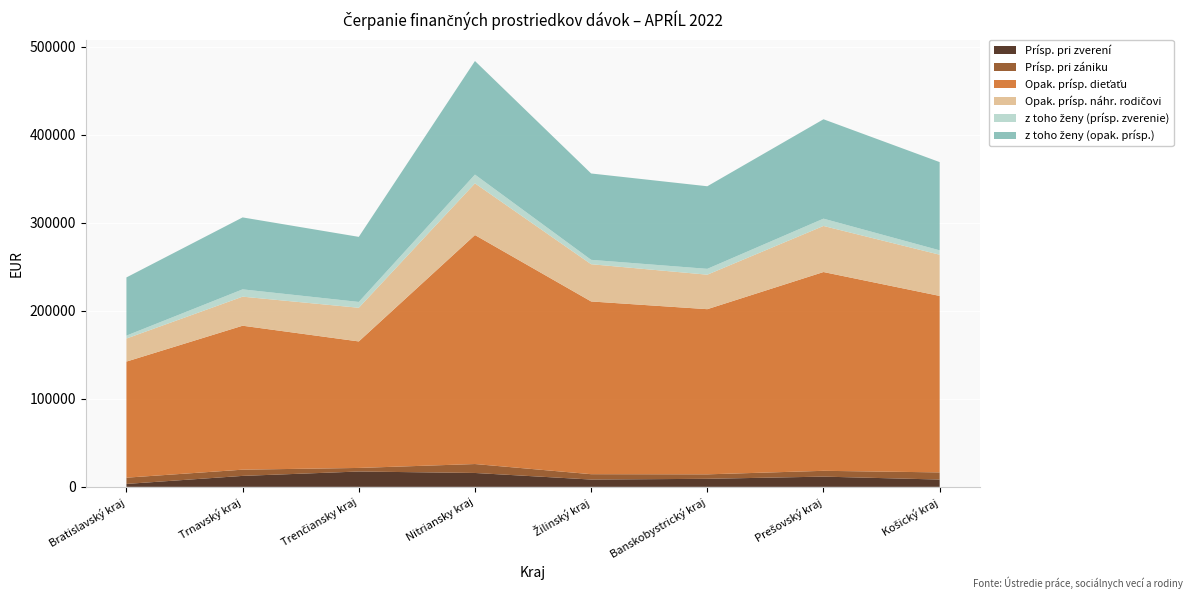

Reading left to right, what are all the values shown in this chart?

Prísp. pri zverení: 3319.4	12447.9	17427.1	15767.3	8298.6	9128.5	11618.0	8298.6
Prísp. pri zániku: 7109.2	7072.4	4062.4	10156.0	6094.0	5078.0	6601.4	8124.8
Opak. prísp. dieťaťu: 131888.2	163549.3	143718.7	260164.9	196231.5	187652.3	225841.6	200491.7
Opak. prísp. náhr. rodičovi: 26185.1	33008.9	38246.5	58723.0	42312.4	39187.6	52341.2	46823.5
z toho ženy (prísp. zverenie): 3319.4	8298.6	6638.9	9958.3	4979.2	6638.9	8298.6	4979.2
z toho ženy (opak. prísp.): 66113.1	81742.6	73925.7	129041.1	98115.8	93826.1	112920.8	100245.9